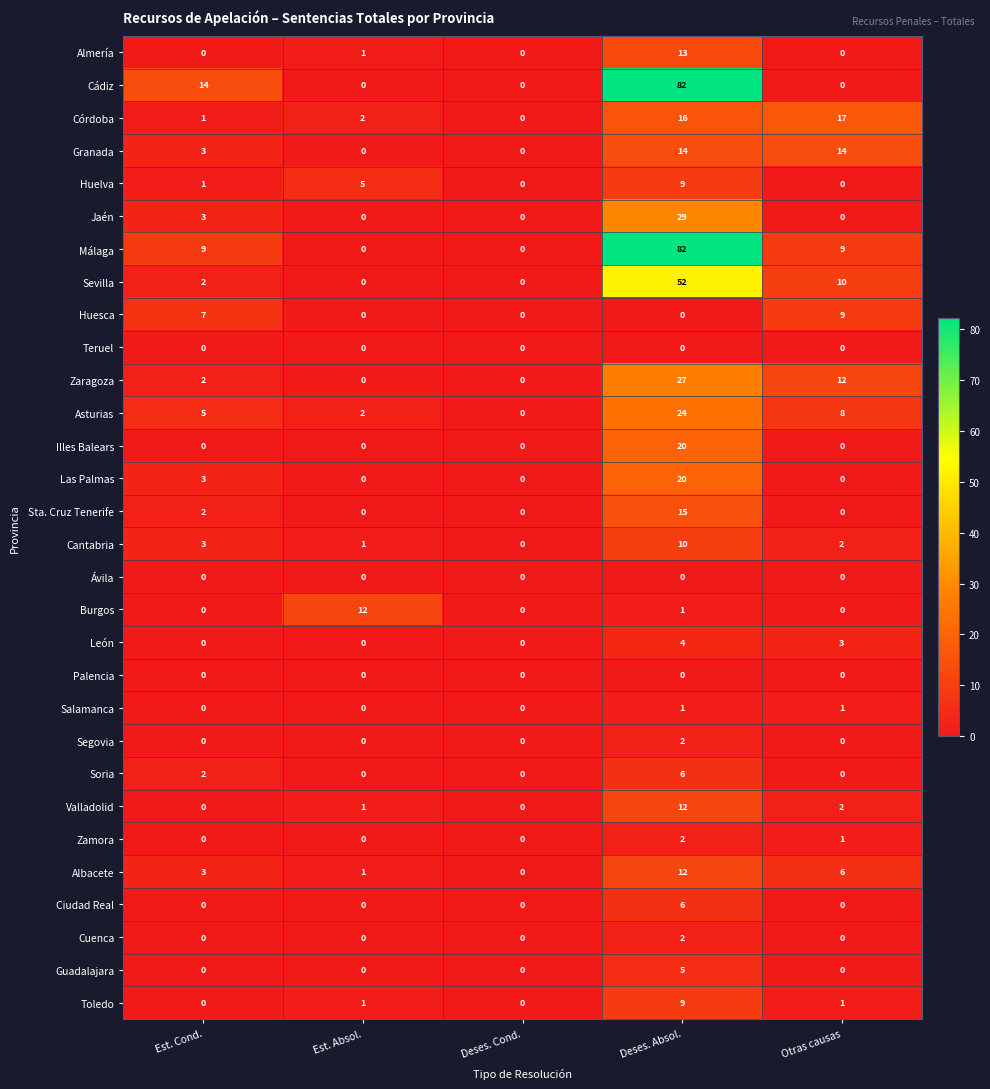

What is the sum of all Granada values?

31